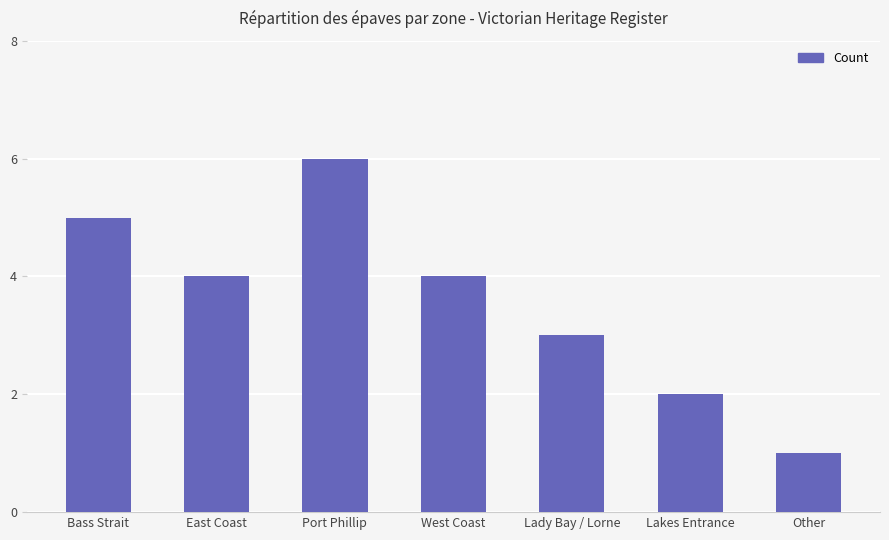

Are the bars horizontal?

No